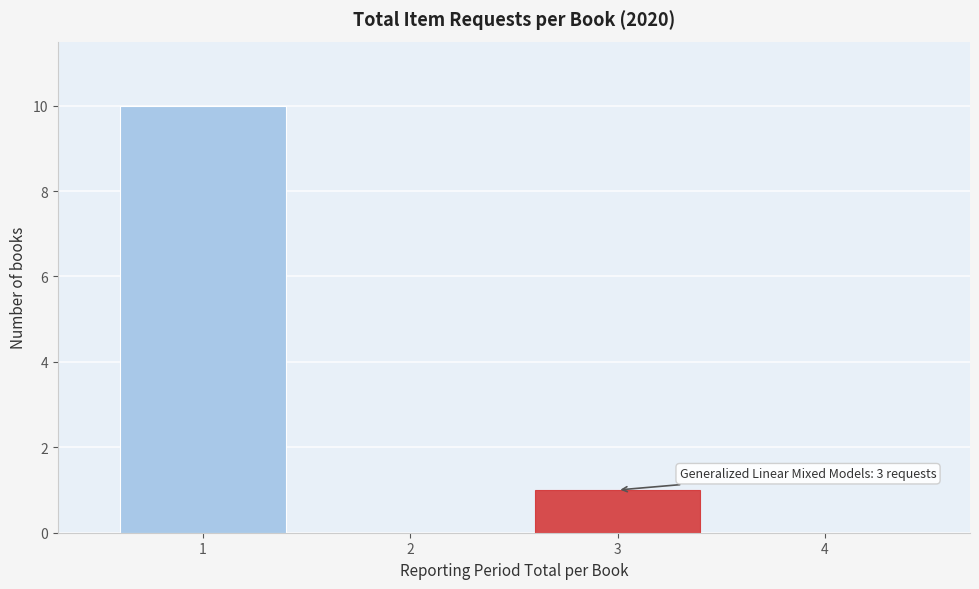

Over which range of the x-axis is the bar tallest?

0.5 to 1.5